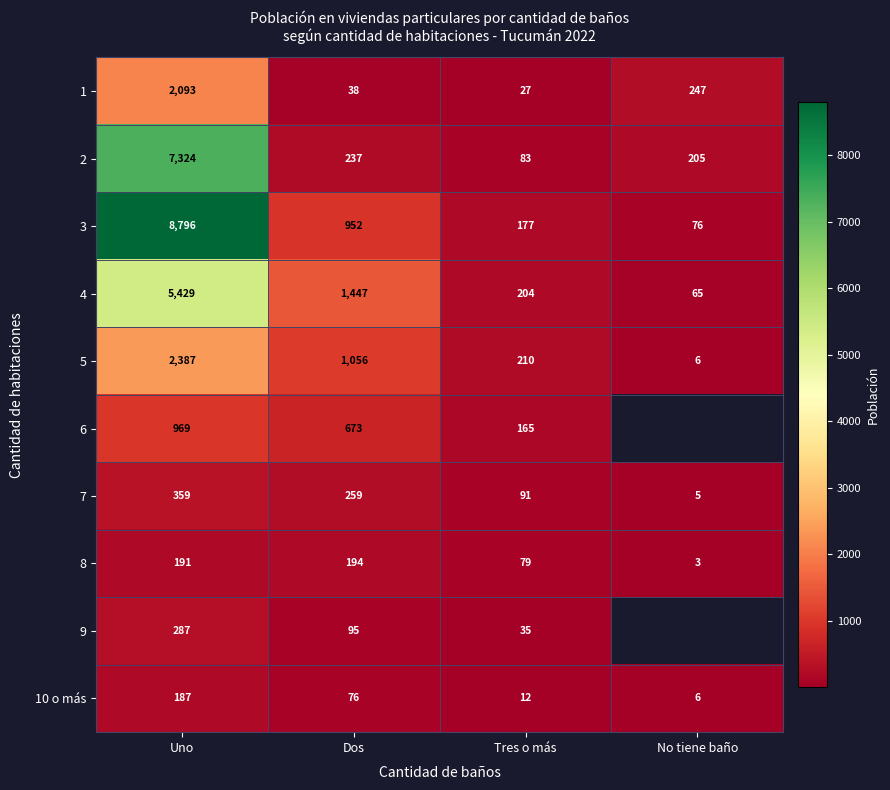

What is the spread (max minus min) of values at No tiene baño?

244.0